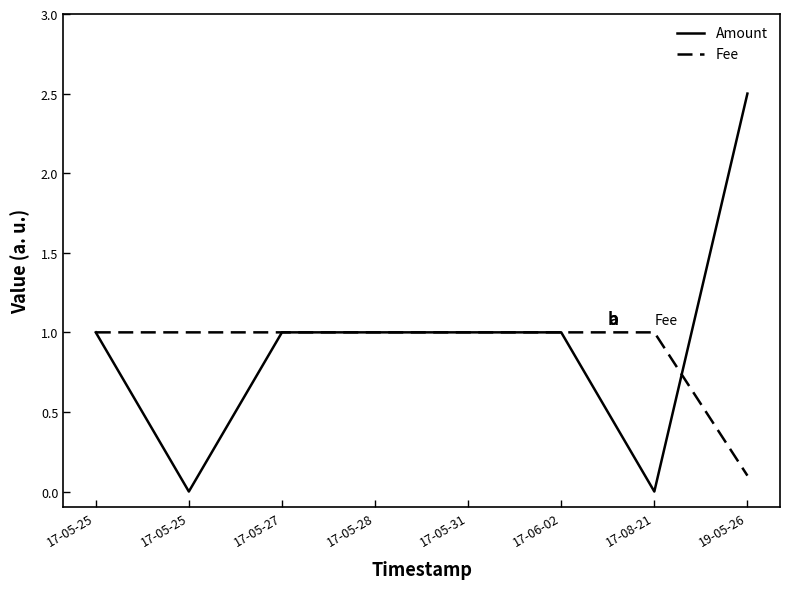

What are all the series names shown in the legend?

Amount, Fee